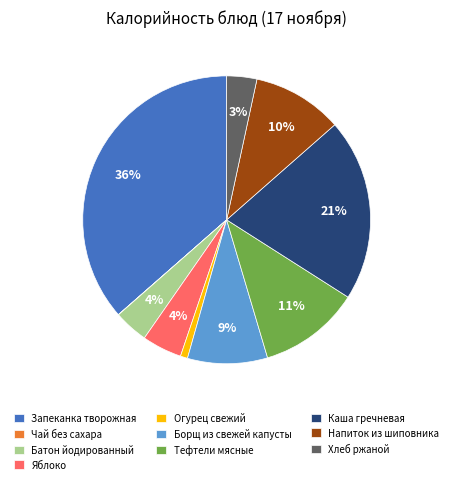

What percentage is the Хлеб ржаной slice, to the nearest percent?

3%